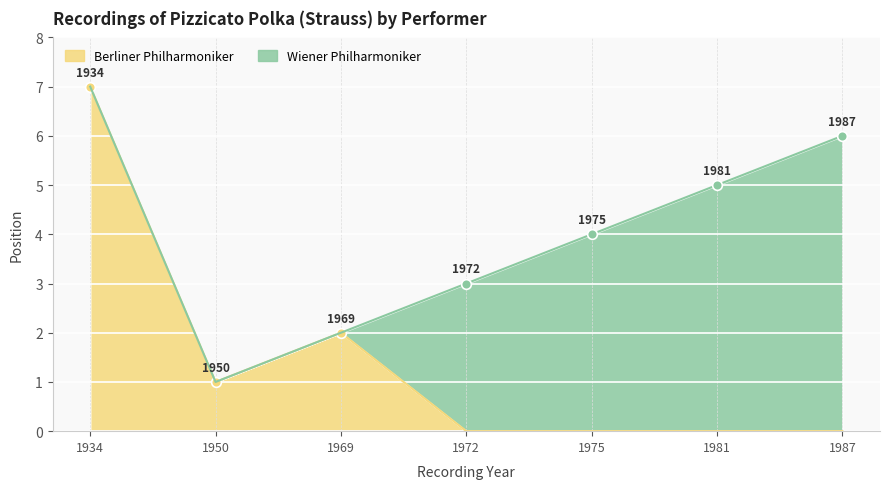

Reading left to right, what are all the values shown in this chart?

1934=7	1950=1	1969=2	1972=0	1975=0	1981=0	1987=0